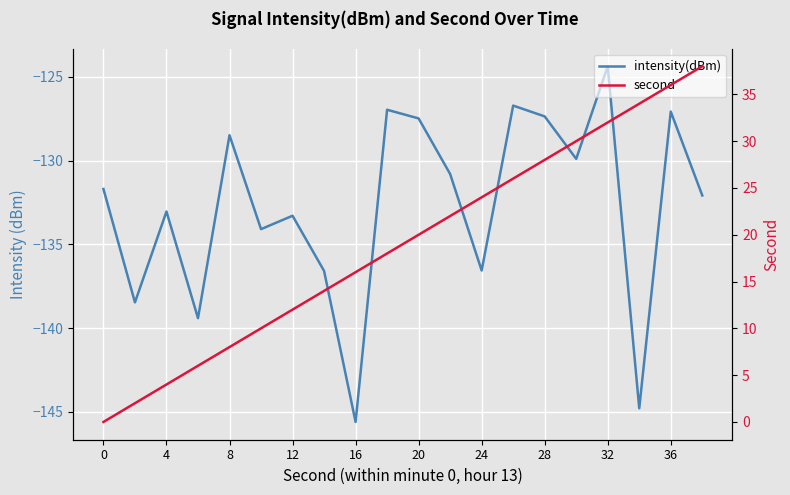

Reading left to right, transcribe all the data shown in this chart.

intensity(dBm): -131.7	-138.5	-133.0	-139.4	-128.5	-134.1	-133.3	-136.6	-145.6	-127.0	-127.5	-130.8	-136.6	-126.7	-127.4	-129.9	-124.4	-144.8	-127.1	-132.1
second: 0.0	2.0	4.0	6.0	8.0	10.0	12.0	14.0	16.0	18.0	20.0	22.0	24.0	26.0	28.0	30.0	32.0	34.0	36.0	38.0